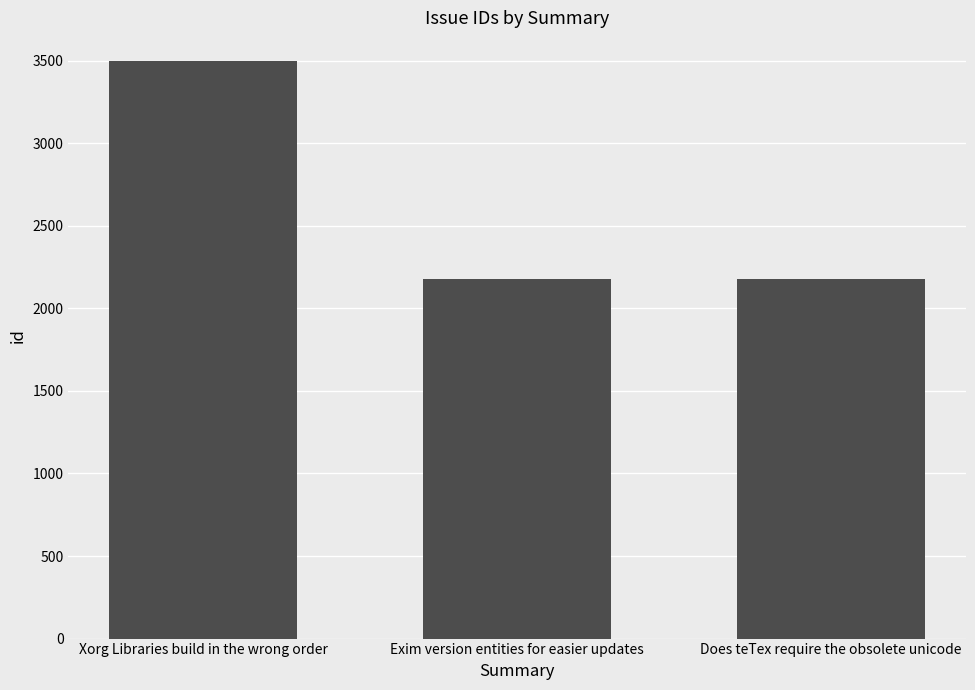

What is the average value?

2617